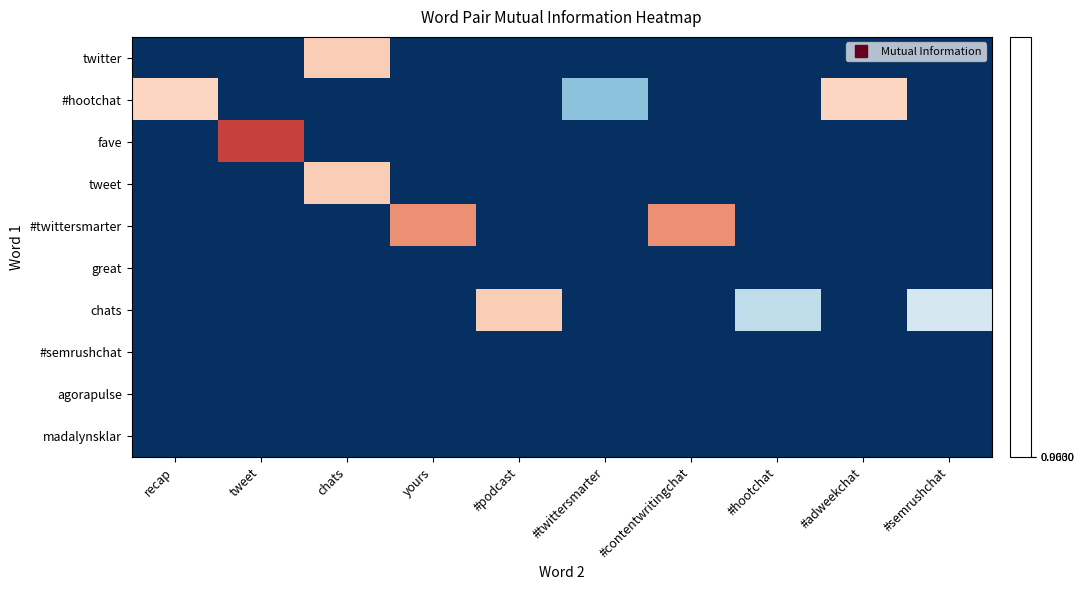

Between tweet and yours, which series saw the biggest shift?

fave